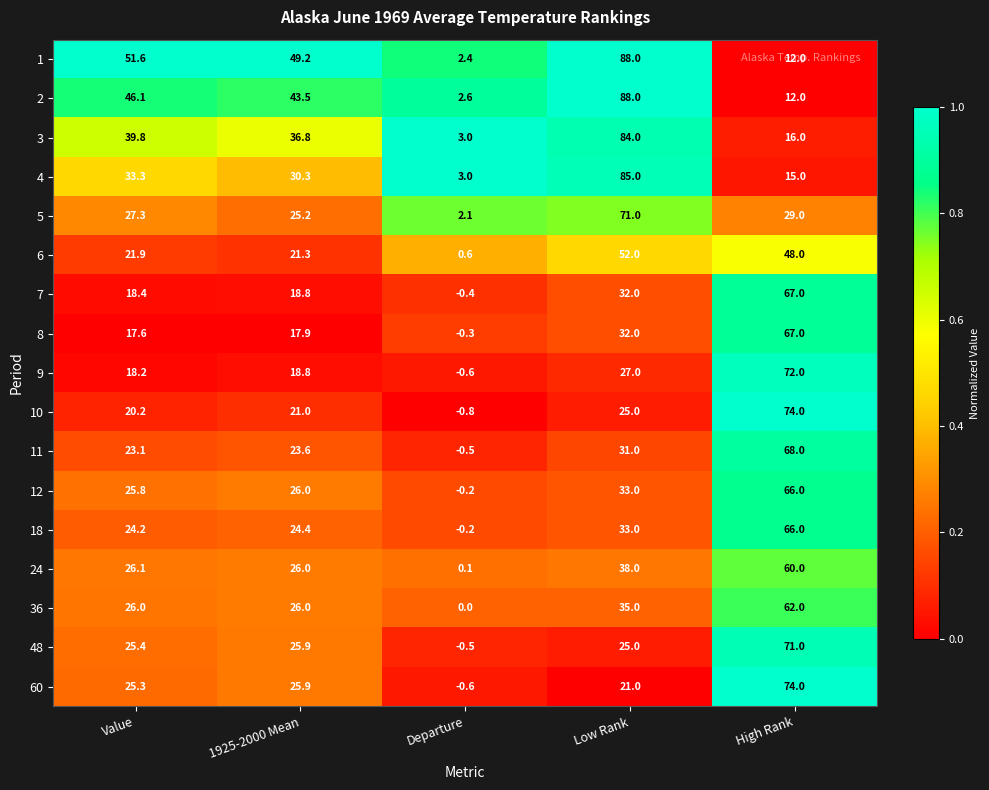

What is the spread (max minus min) of values at High Rank?

62.0